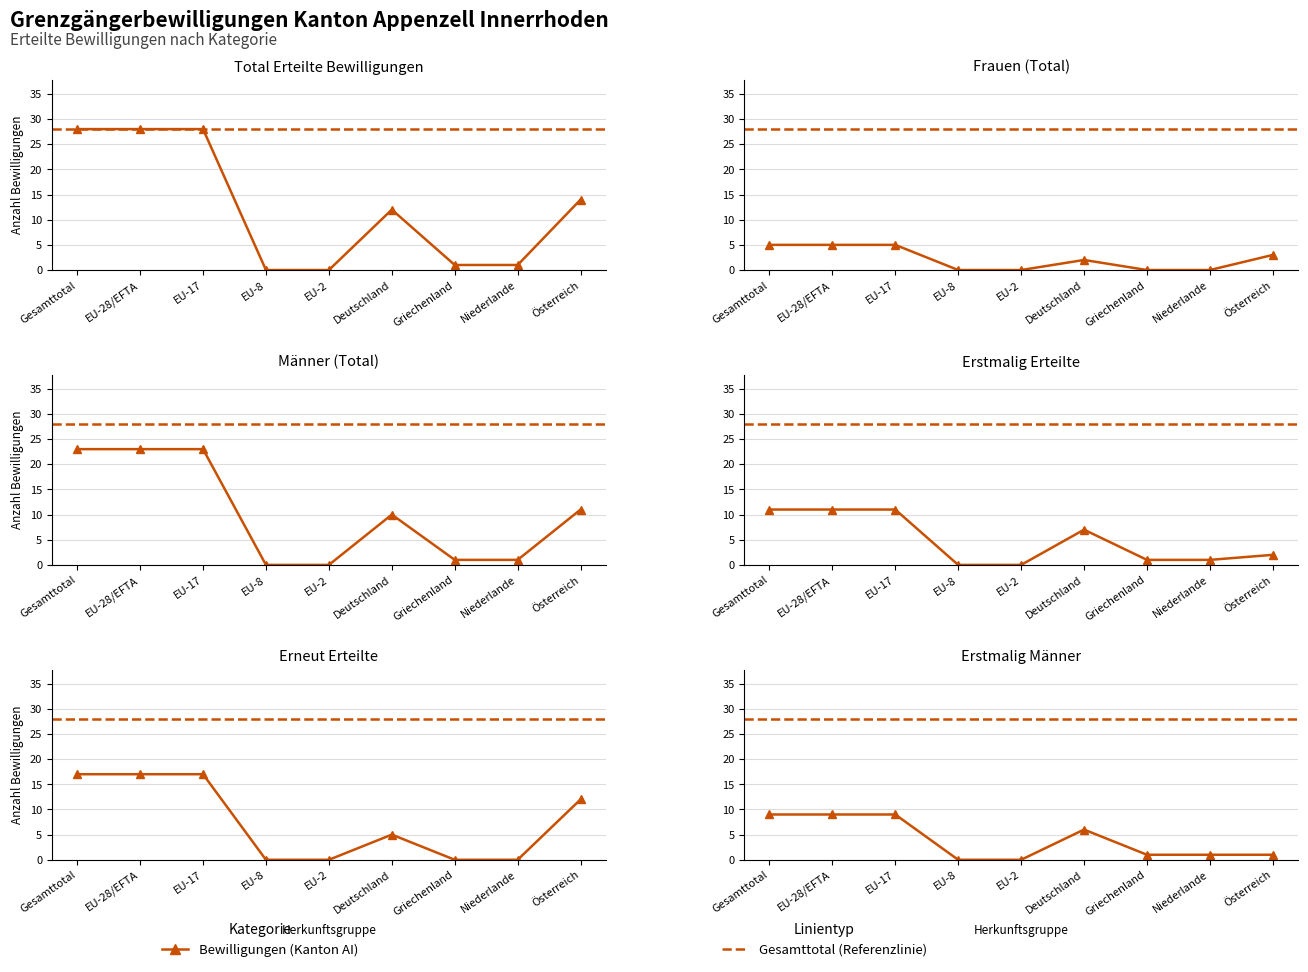

What is the difference between the maximum and second lowest values in the Erneut Total series?

17